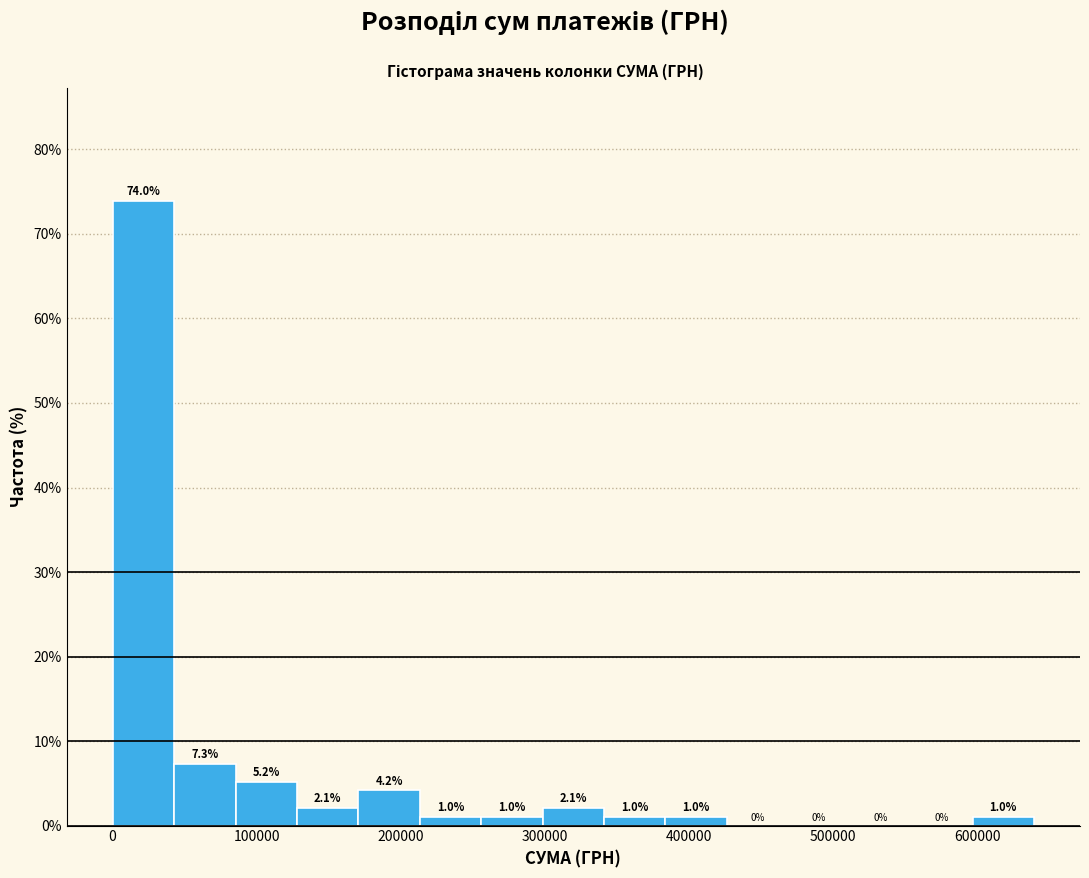

What is the height of the bar covering 170000 to 210000 on the x-axis? The bar edges are not printed on the chart, so give them approximately, as read against the axis.

4.2